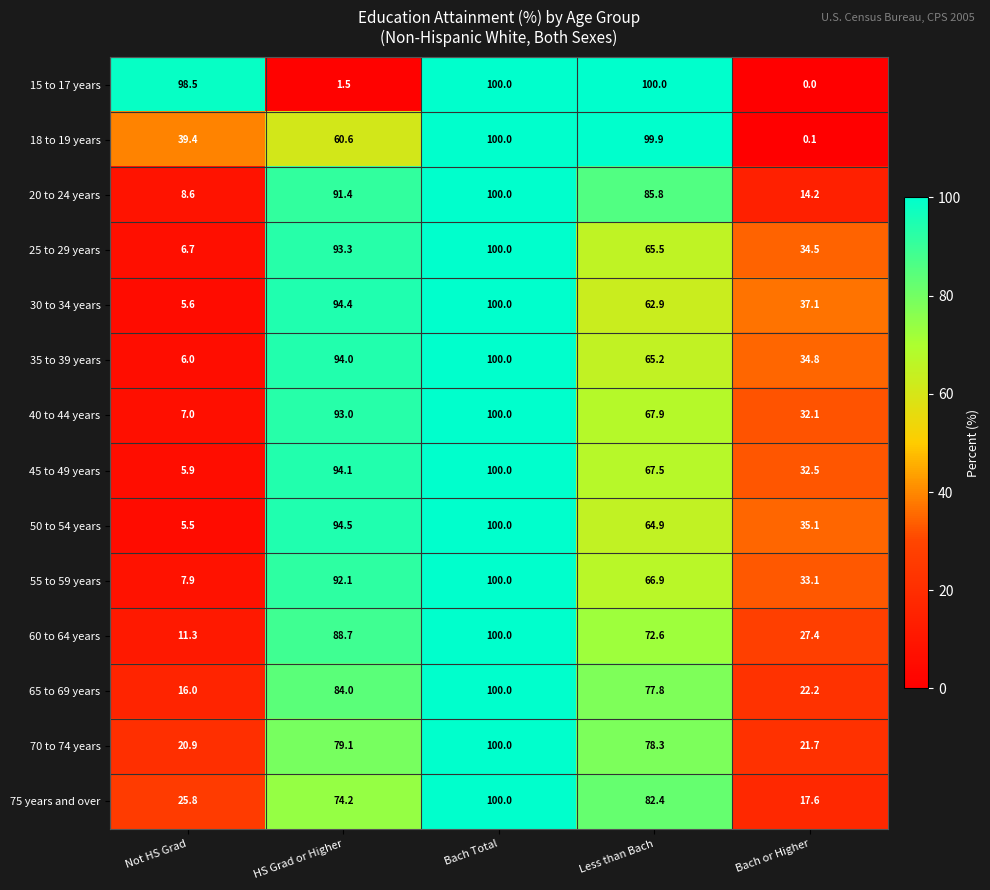

At how many categories does at least one series exceed 44?

4